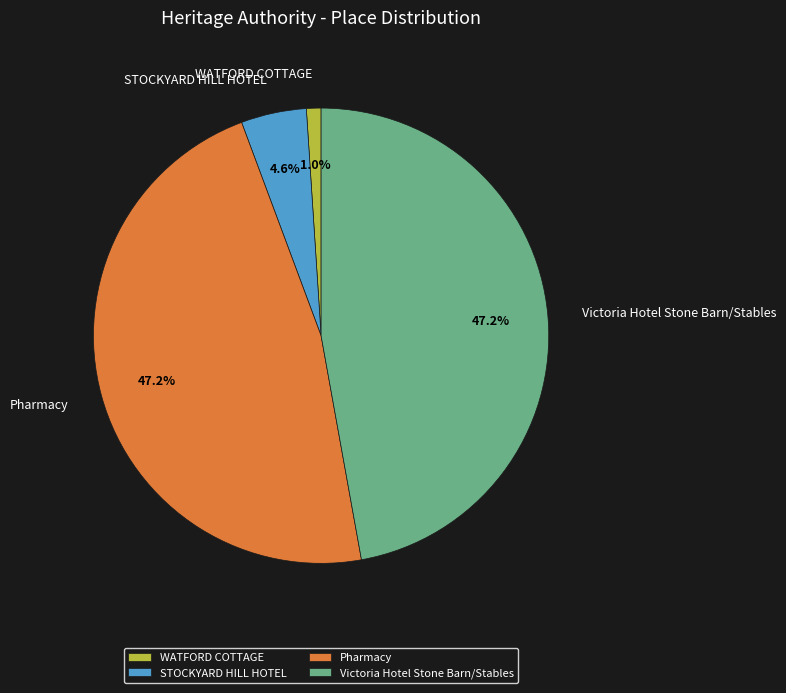

True or false: Pharmacy accounts for 47% of the total.

True